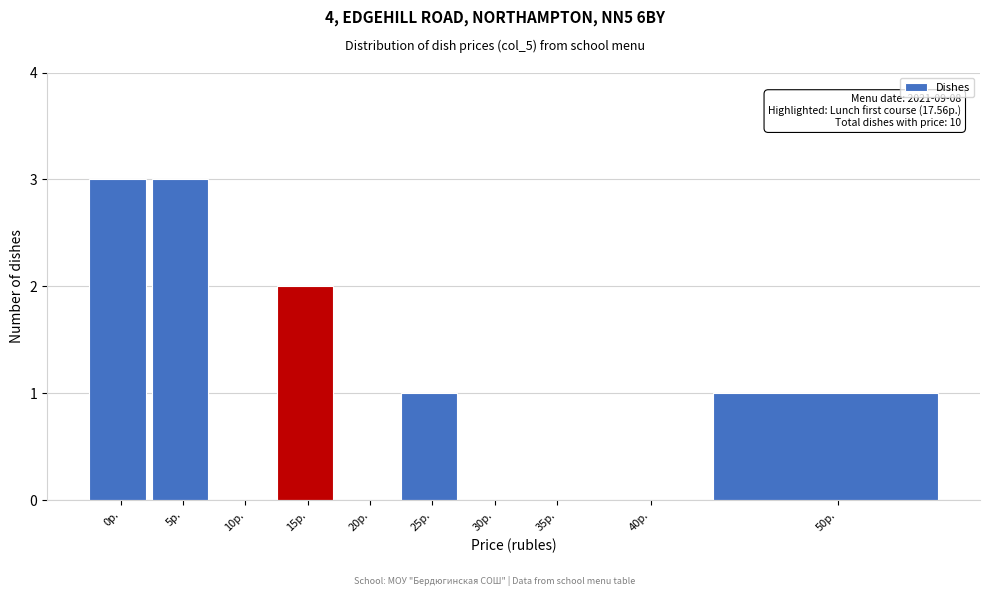

Reading right to left, what are all the values shown in this chart?

50р.=1	40р.=0	35р.=0	30р.=0	25р.=1	20р.=0	15р.=2	10р.=0	5р.=3	0р.=3